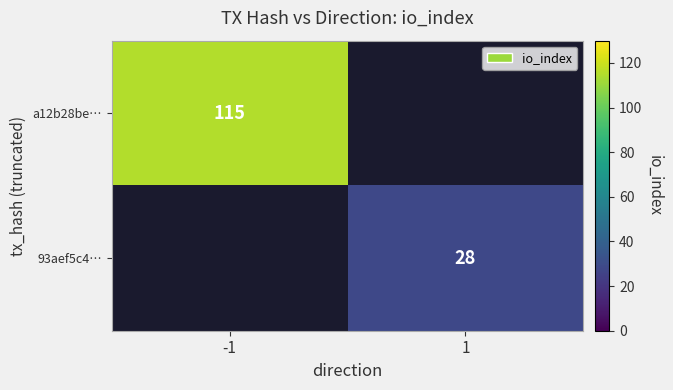

True or false: 93aef5c4… has a value of 28 at 1.

True